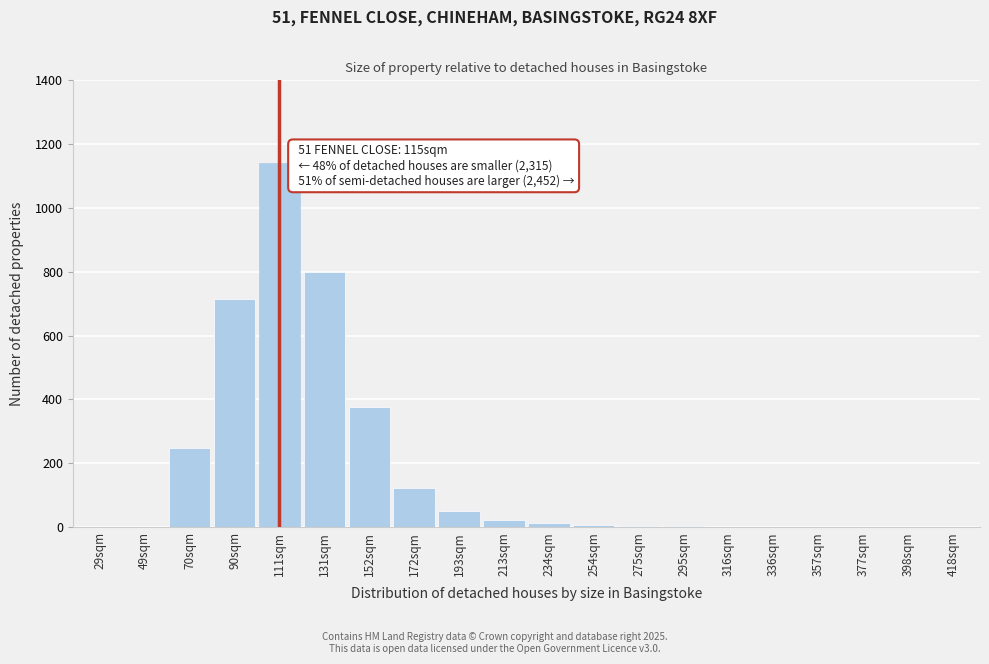

The chart shows a value of 8 at 254sqm. True or false?

True